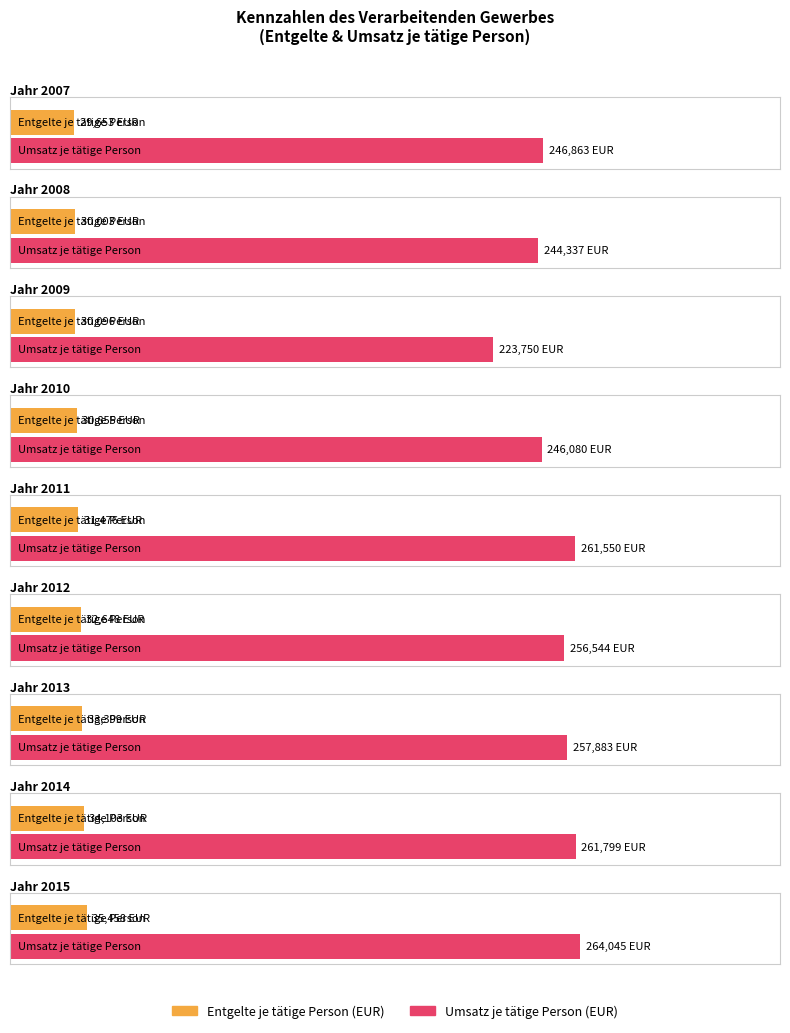

What is the total value across all series at 2008?

274340